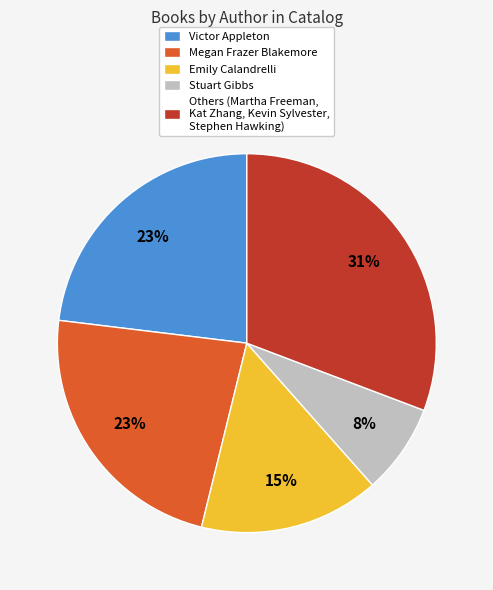

Count the number of slices in the pie.

5